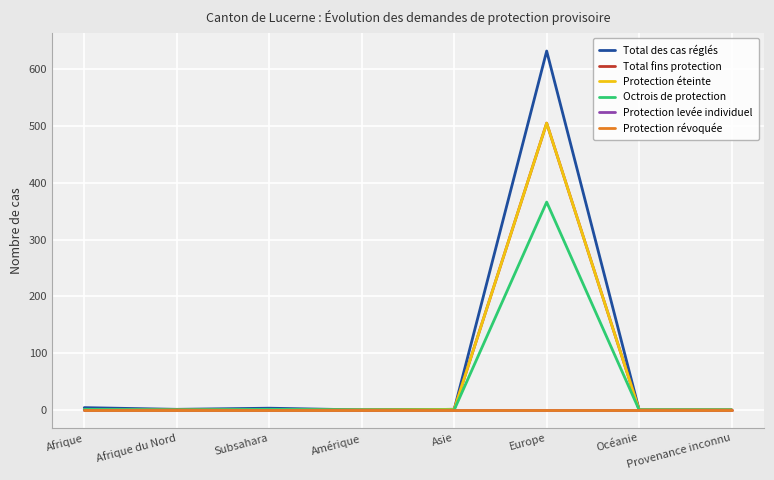

What is the label of the 6th point from the left?

Europe